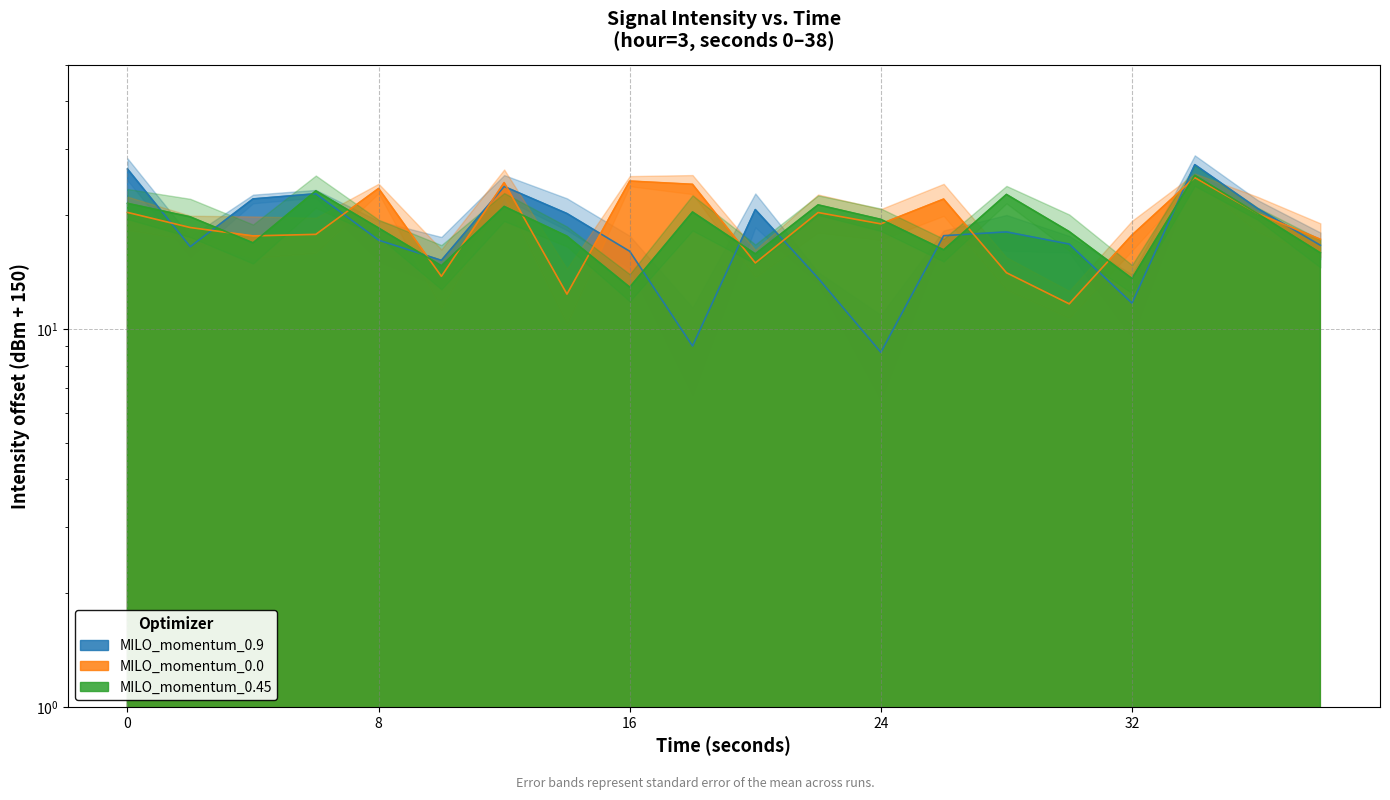

Does the chart display data point markers on the line(s)?

No